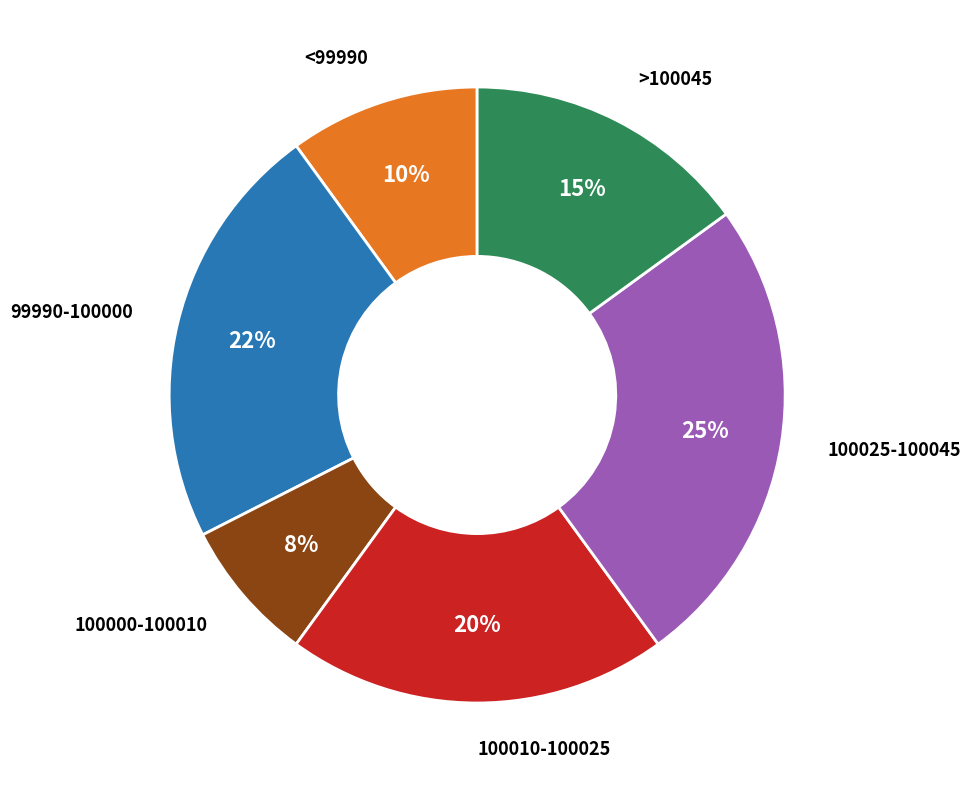

Does any single category account for the majority?

No